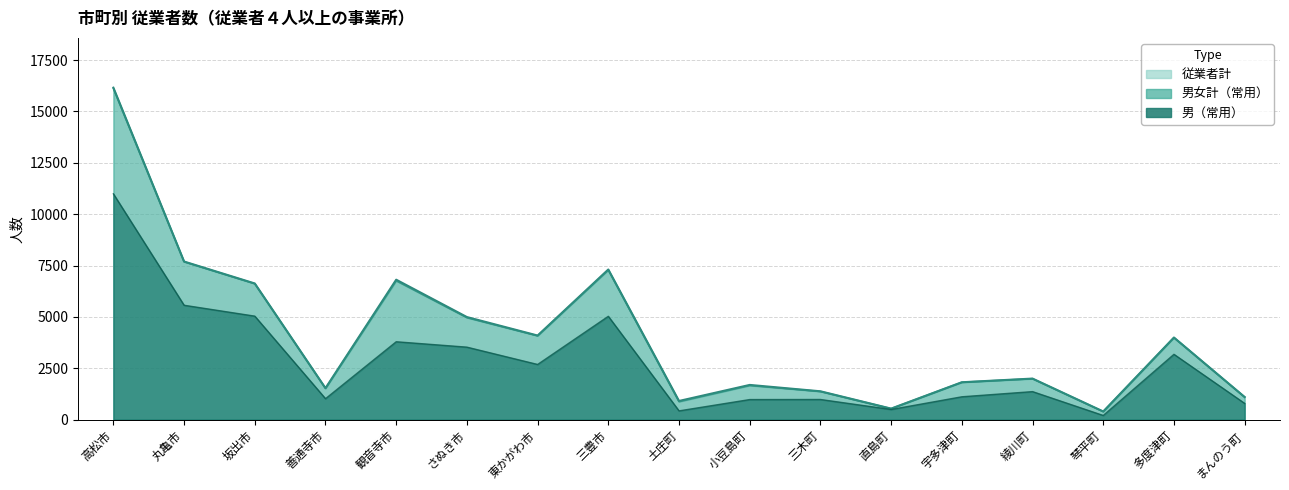

How many interior local valleys does the 従業者計 series have?

5